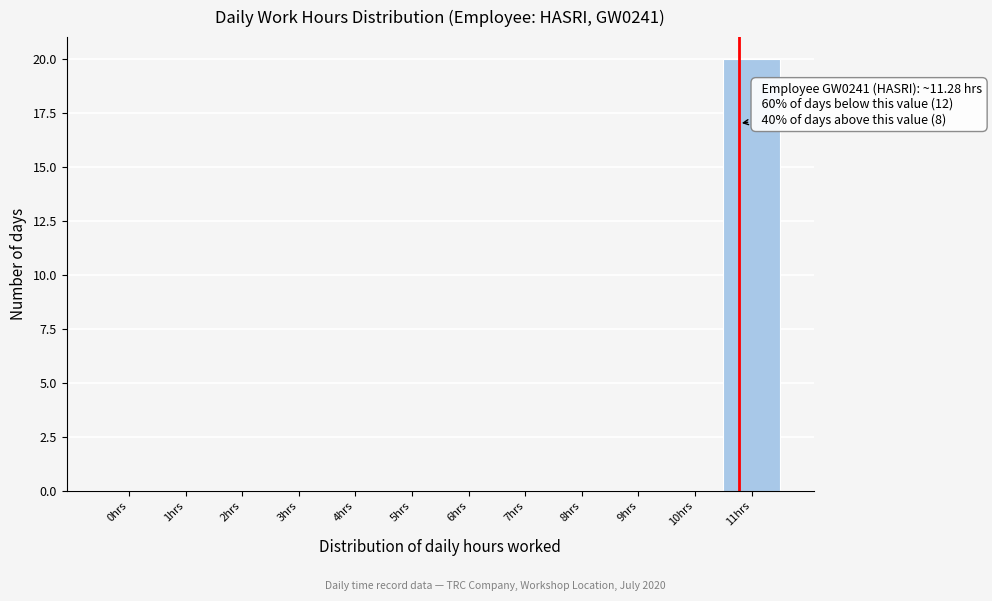

Reading left to right, list all the values displayed in this chart.

0hrs=0	1hrs=0	2hrs=0	3hrs=0	4hrs=0	5hrs=0	6hrs=0	7hrs=0	8hrs=0	9hrs=0	10hrs=0	11hrs=20